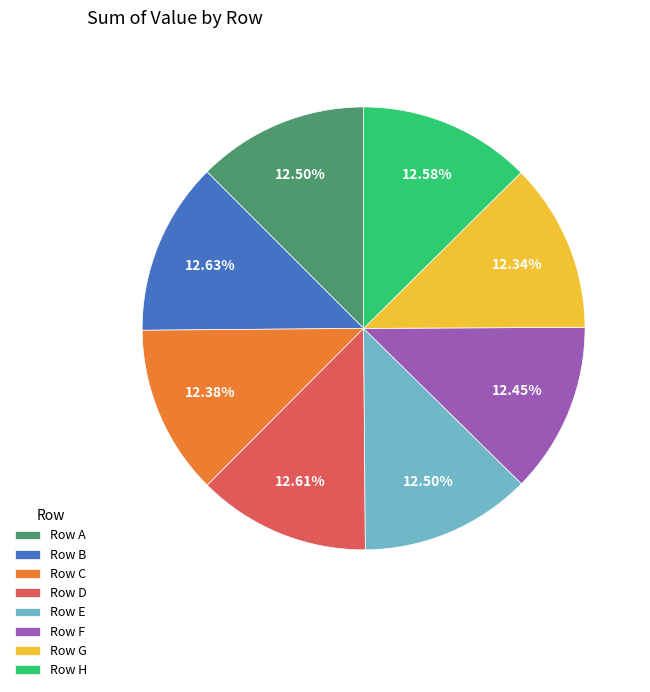

Is the sum of Row B and Row F greater than half?

No